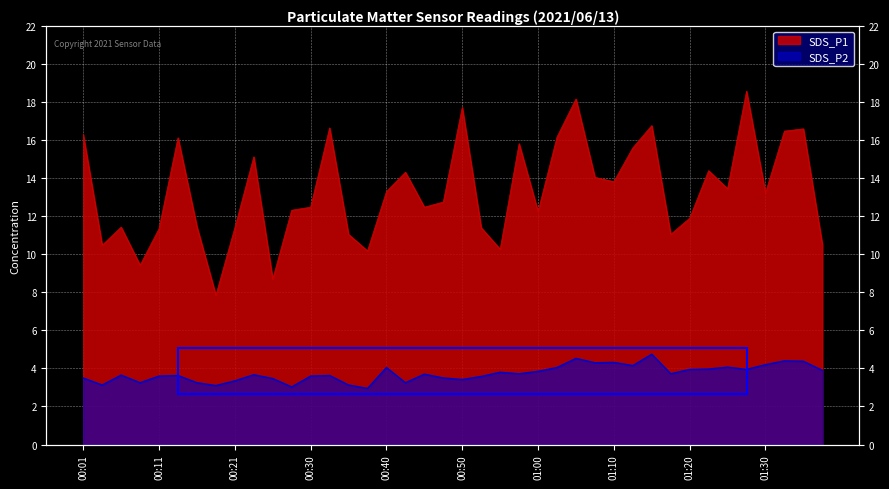

At which category is the sum across all series the highest?

01:05